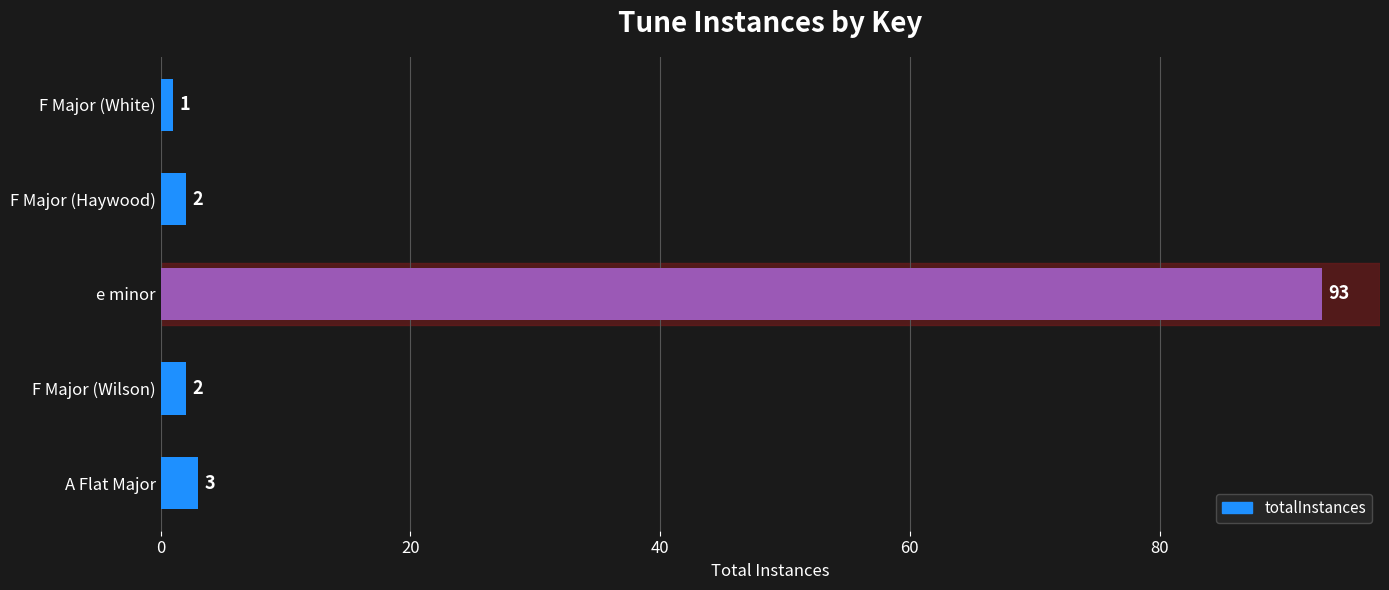

How many bars are there in total?

5